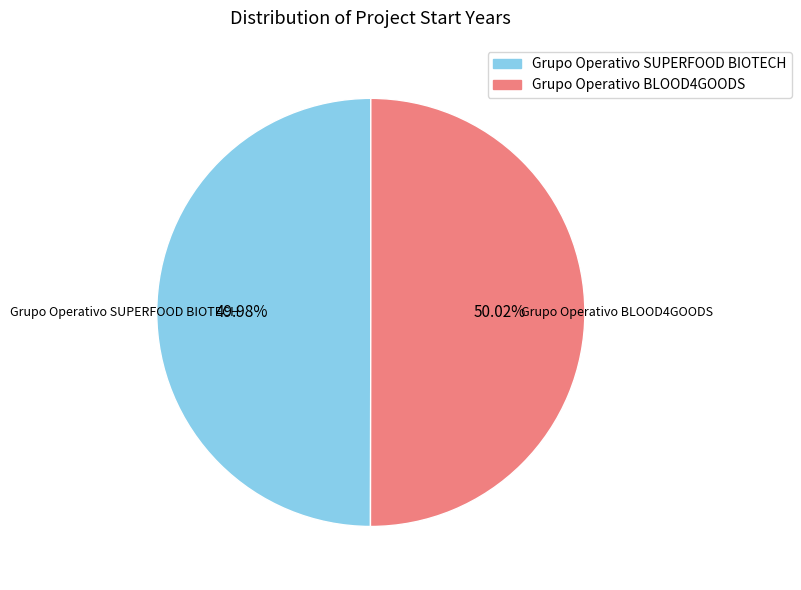

Is there a majority slice in this chart?

Yes